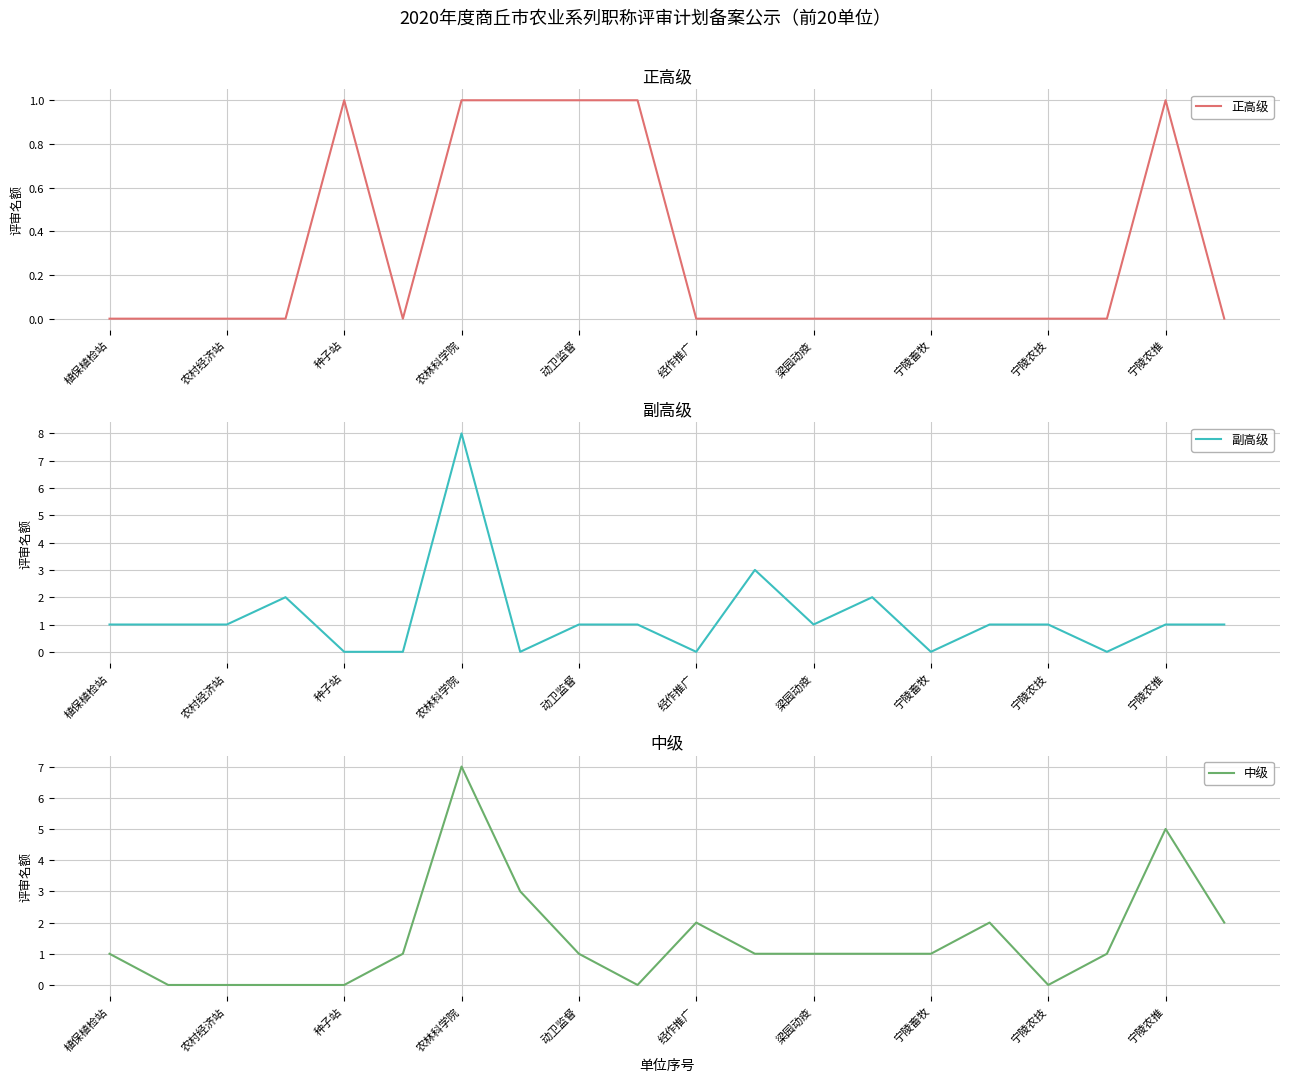

Which category has the lowest value across all series?

植保植检站